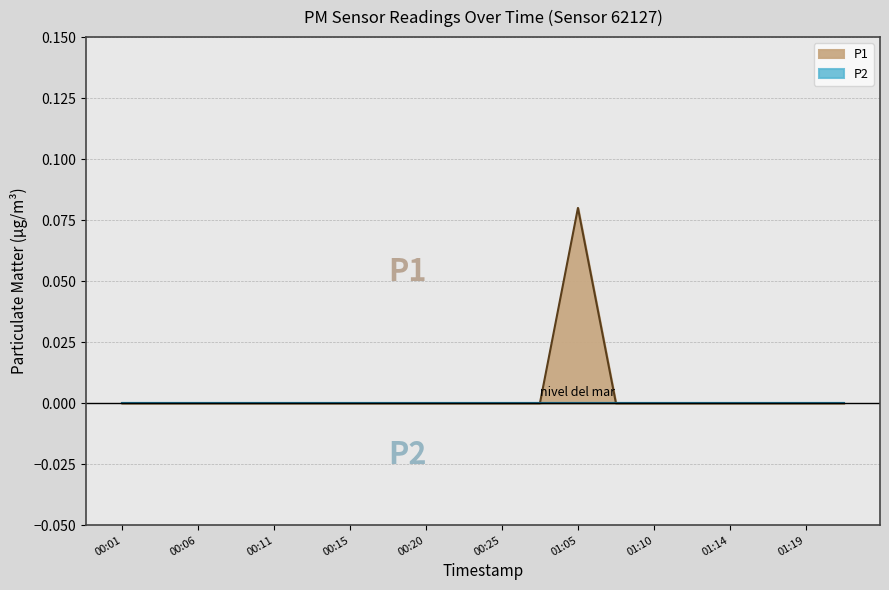

What is the label of the 12th point from the left?

00:28